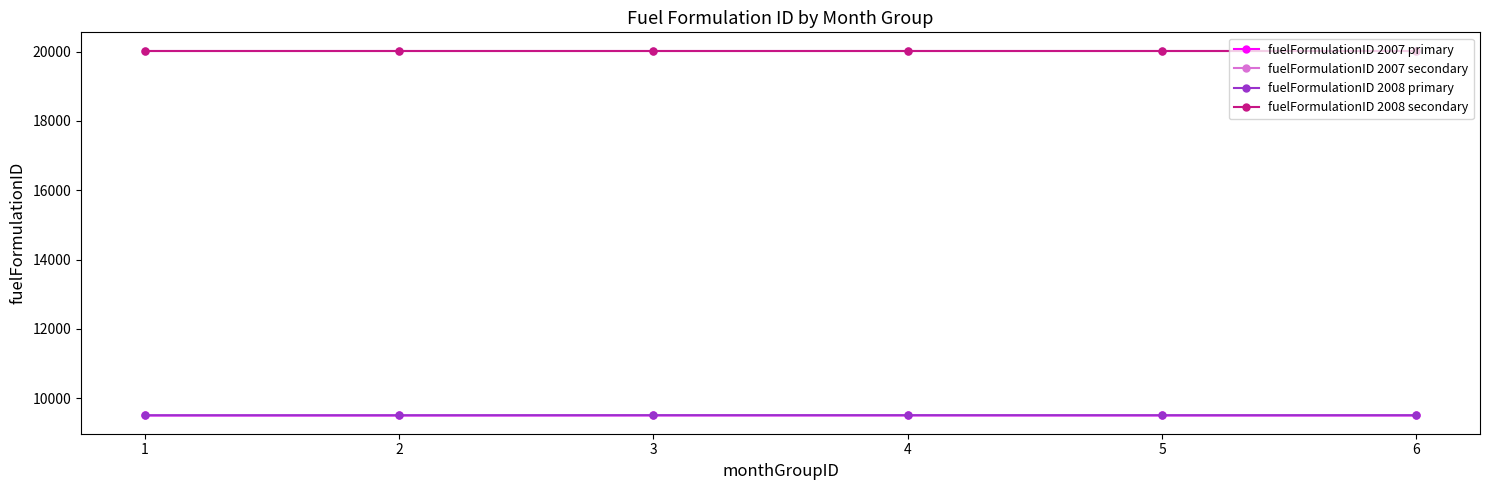

What are all the series names shown in the legend?

fuelFormulationID 2007 primary, fuelFormulationID 2007 secondary, fuelFormulationID 2008 primary, fuelFormulationID 2008 secondary